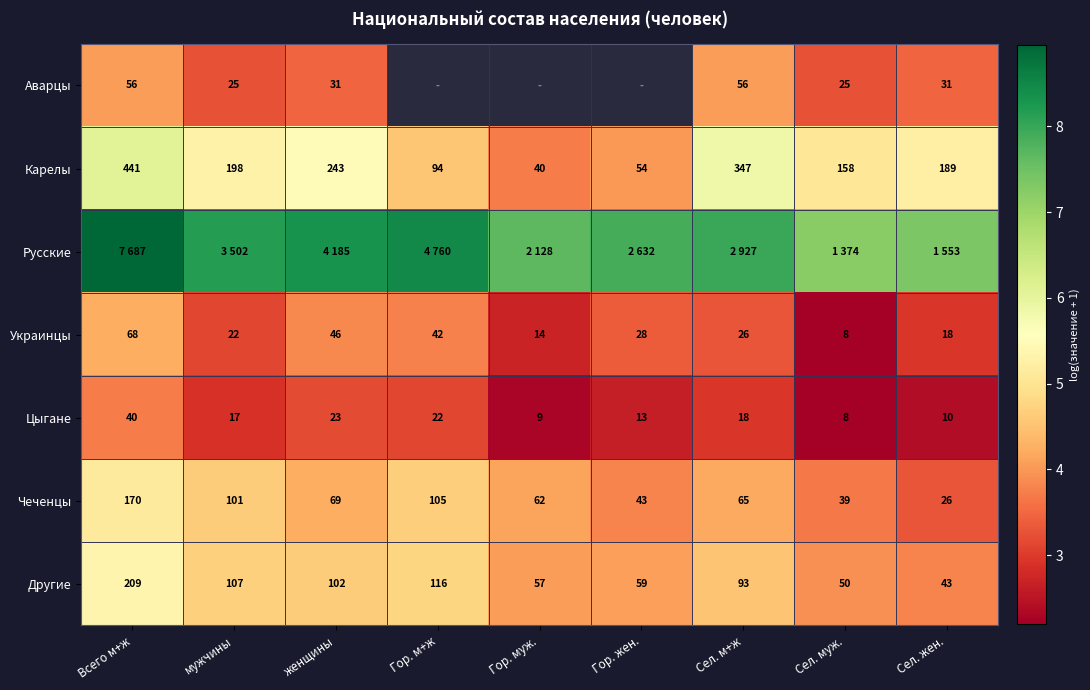

At how many categories does at least one series exceed 6?

9